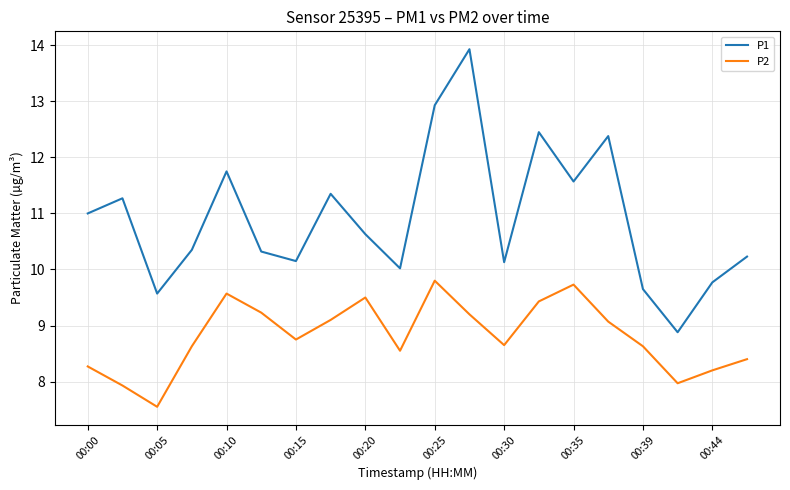

What is the highest value of the P1 series?

13.9